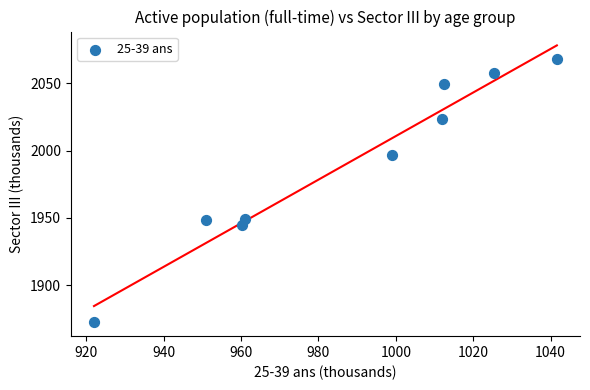

What is the range of X values (max minus min)?

119.6